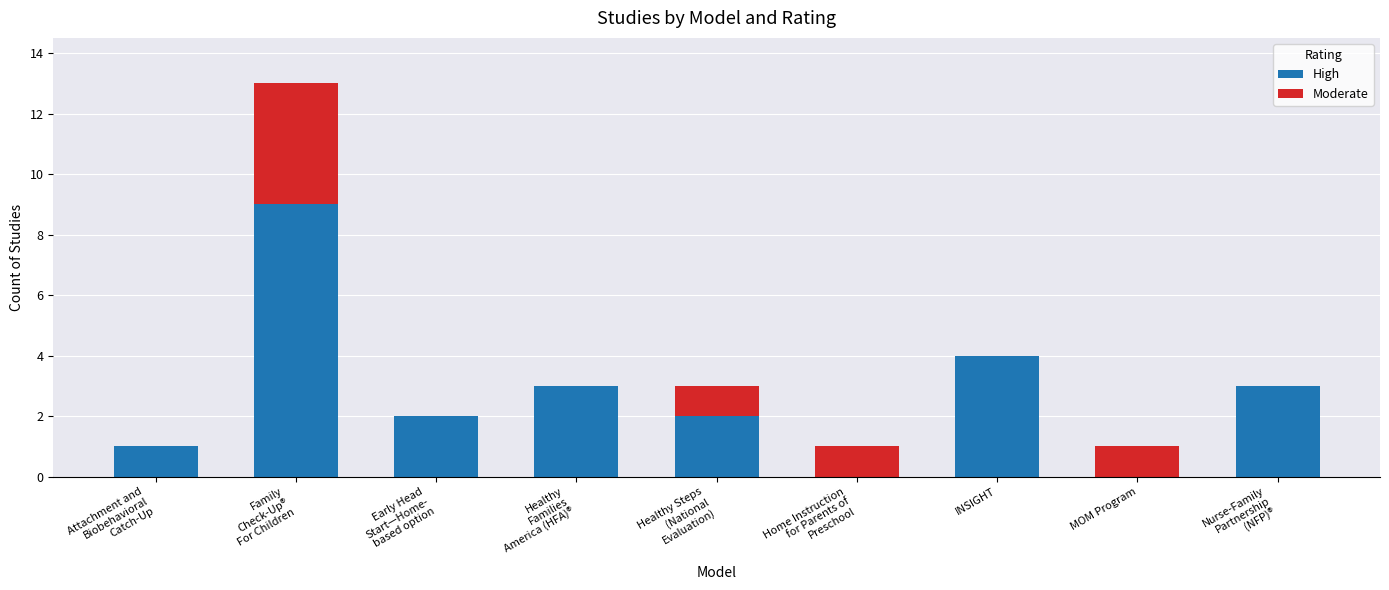

What value does the High series have at INSIGHT?

4